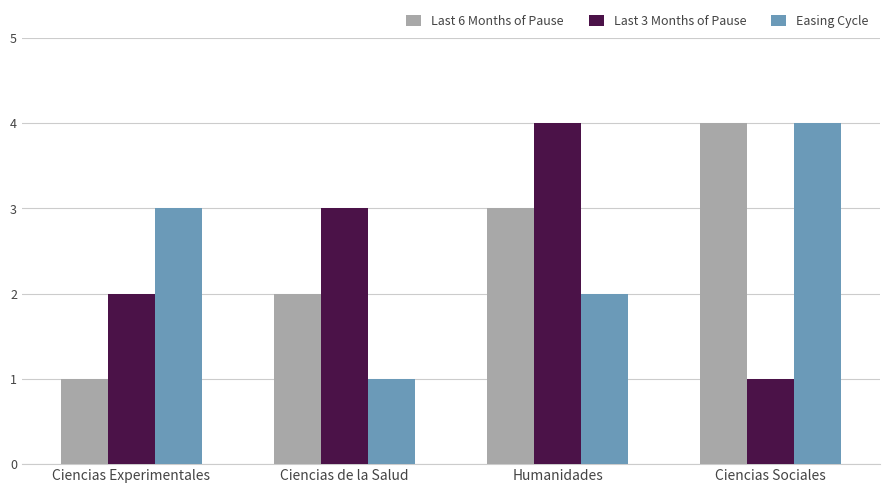

How many categories are shown in the chart?

4